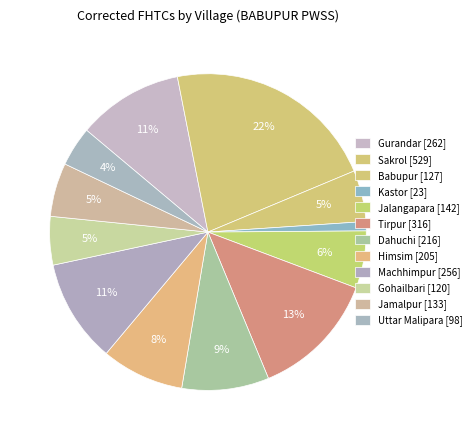

How many segments does this pie chart have?

12